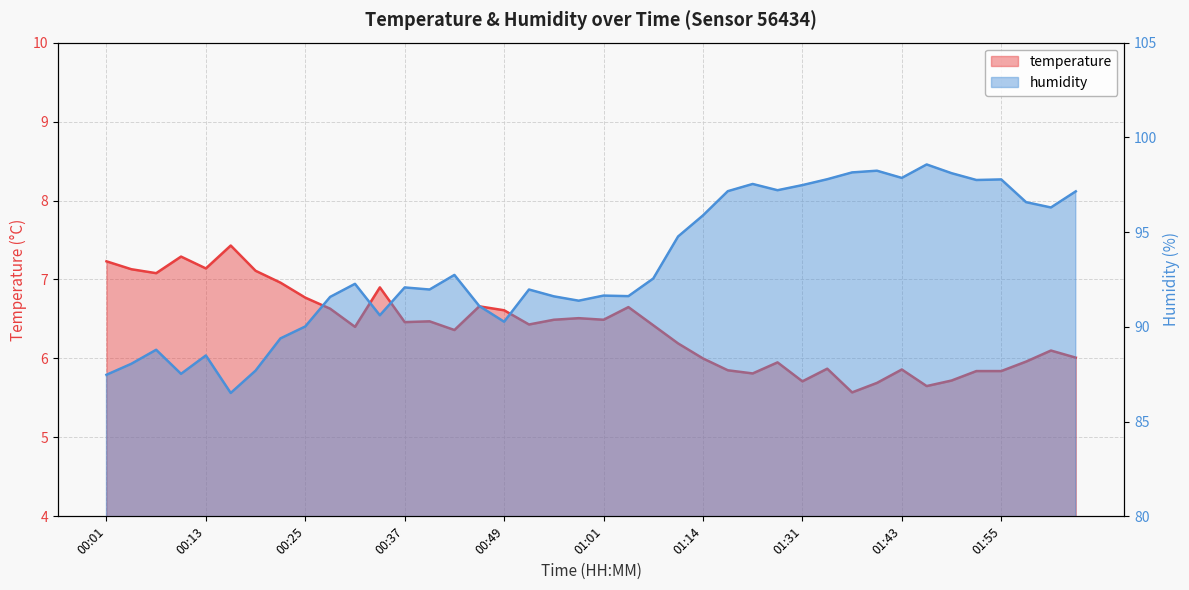

True or false: temperature and humidity cross at least once.

False